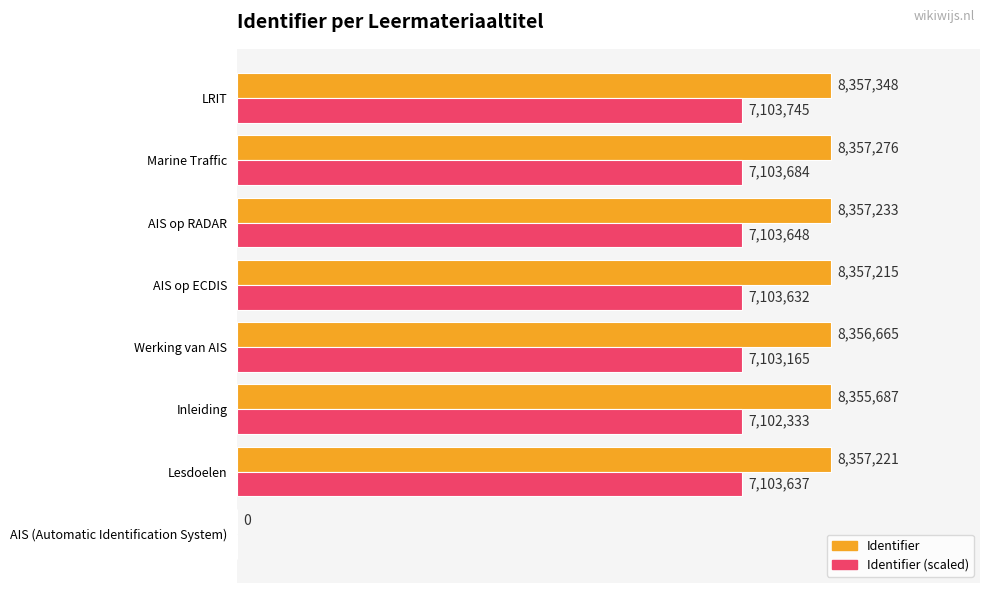

Between AIS (Automatic Identification System) and AIS op RADAR, which series saw the biggest shift?

Identifier